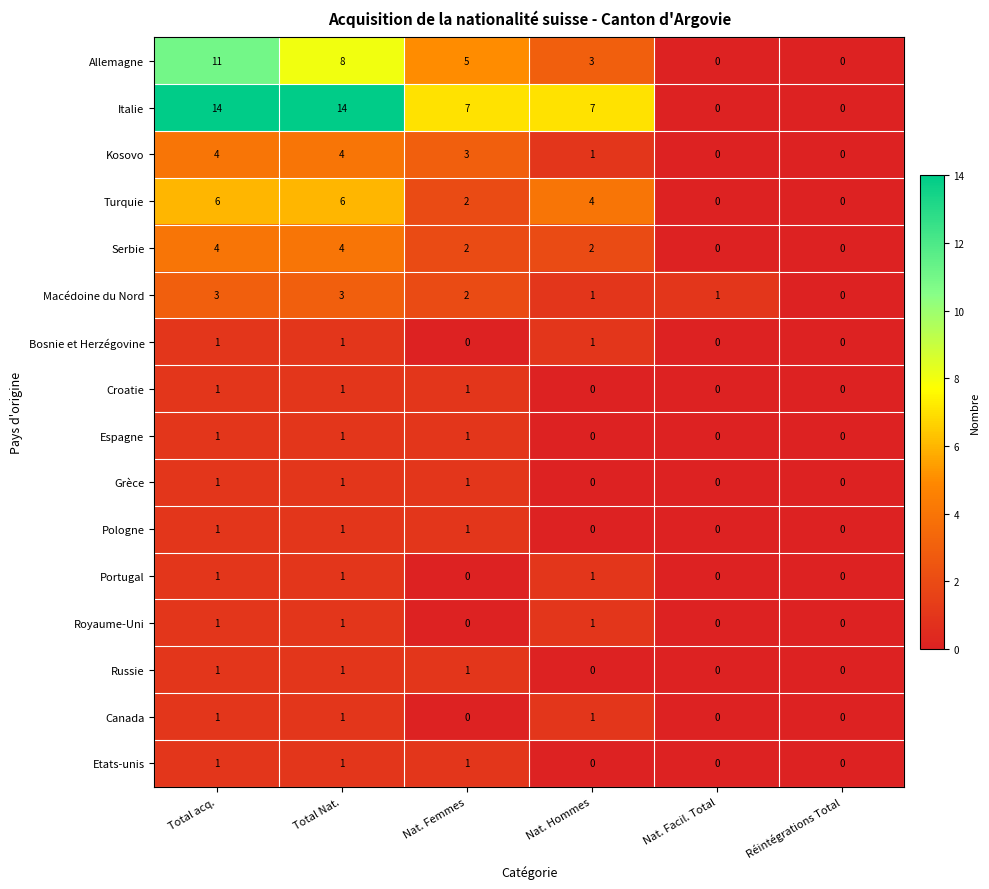

What is the difference between the Macédoine du Nord values at Réintégrations Total and Total Nat.?

3